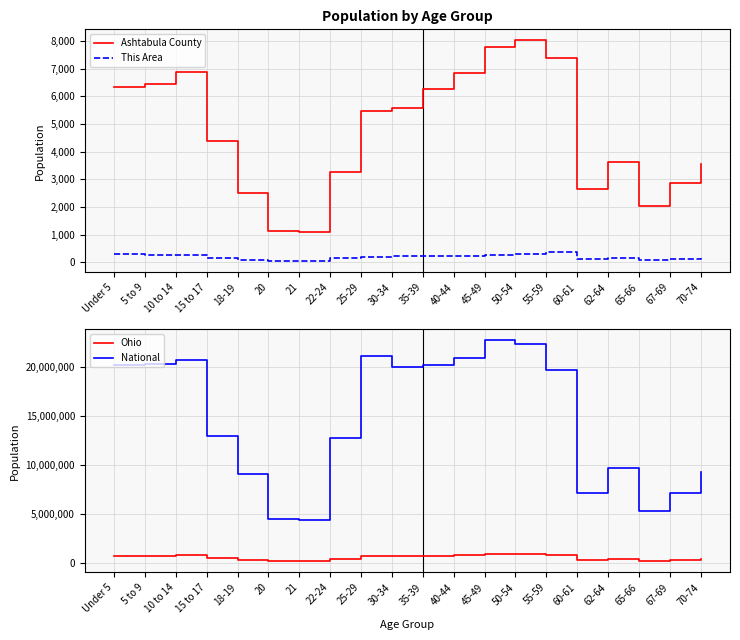

The National series shows 20179642 at 35-39. True or false?

True